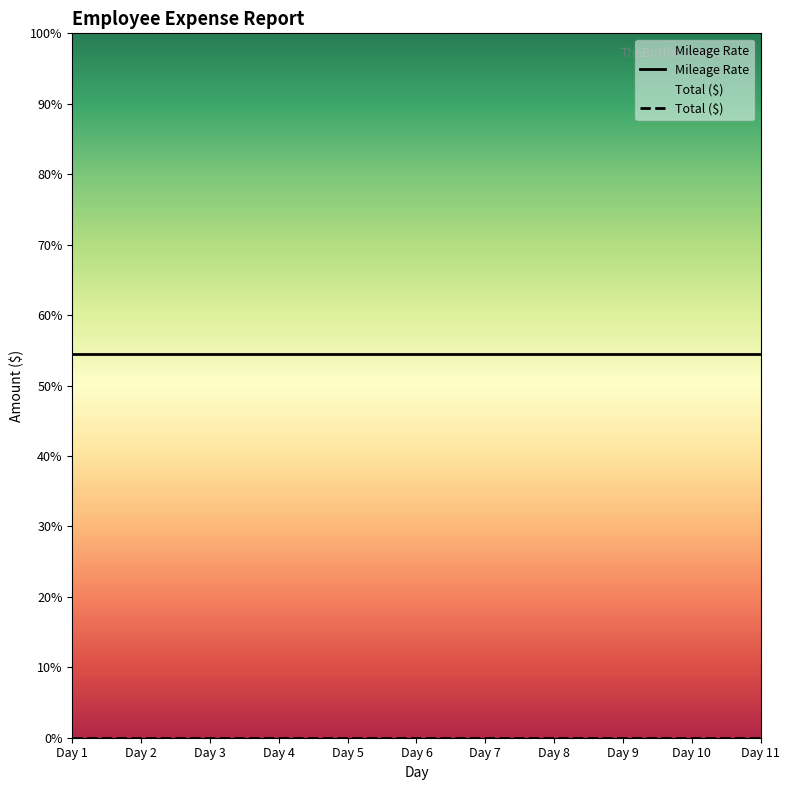

Is this an area chart (filled region under the line)?

No